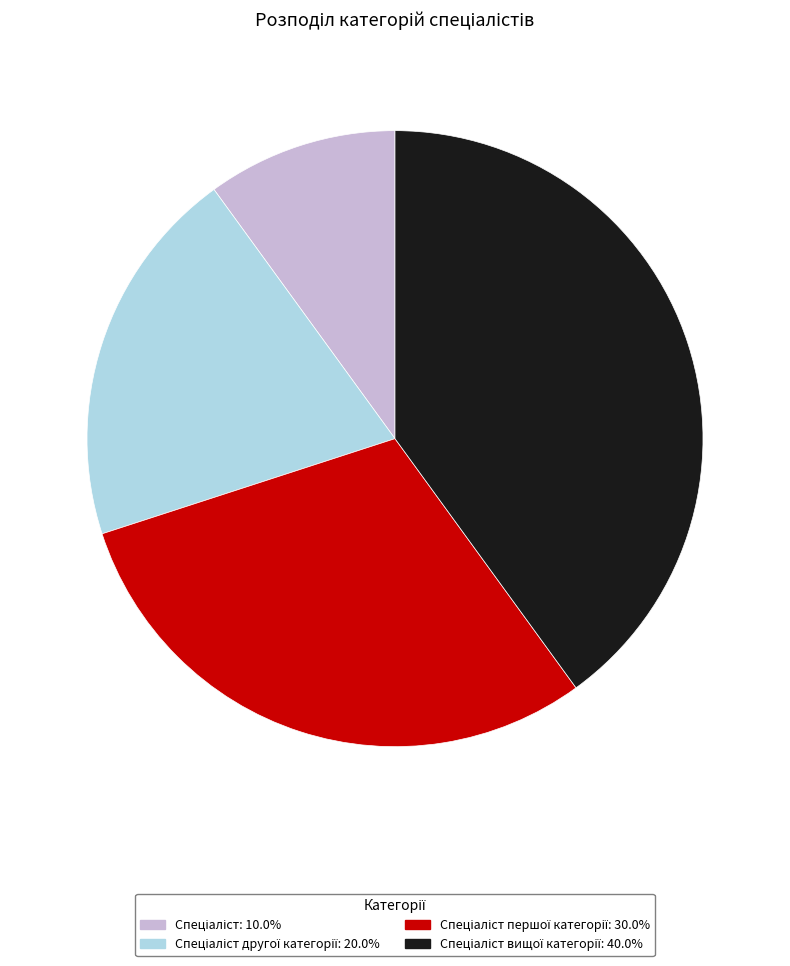

Count the number of slices in the pie.

4